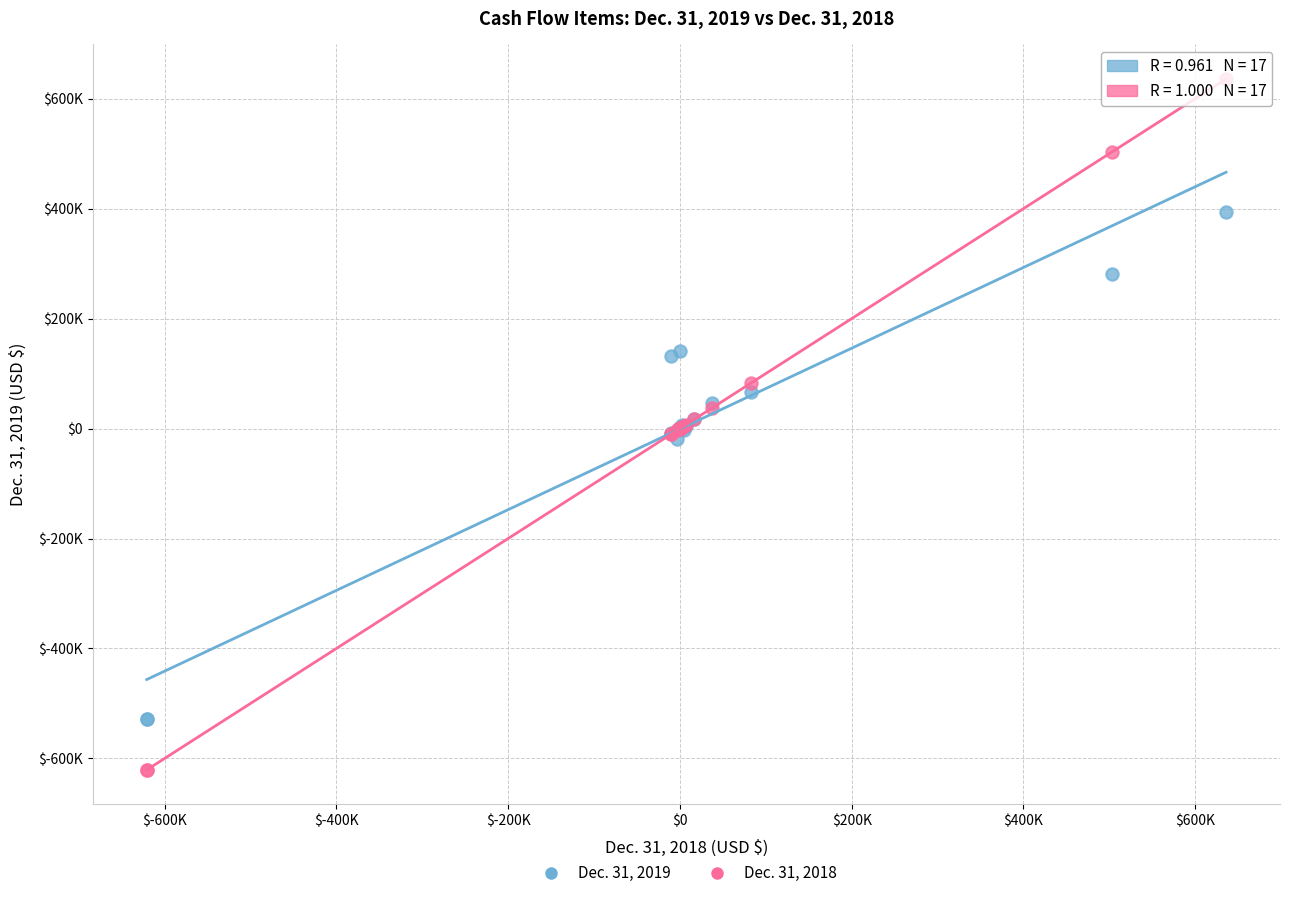

Which series reaches the minimum Y coordinate?

Dec. 31, 2018